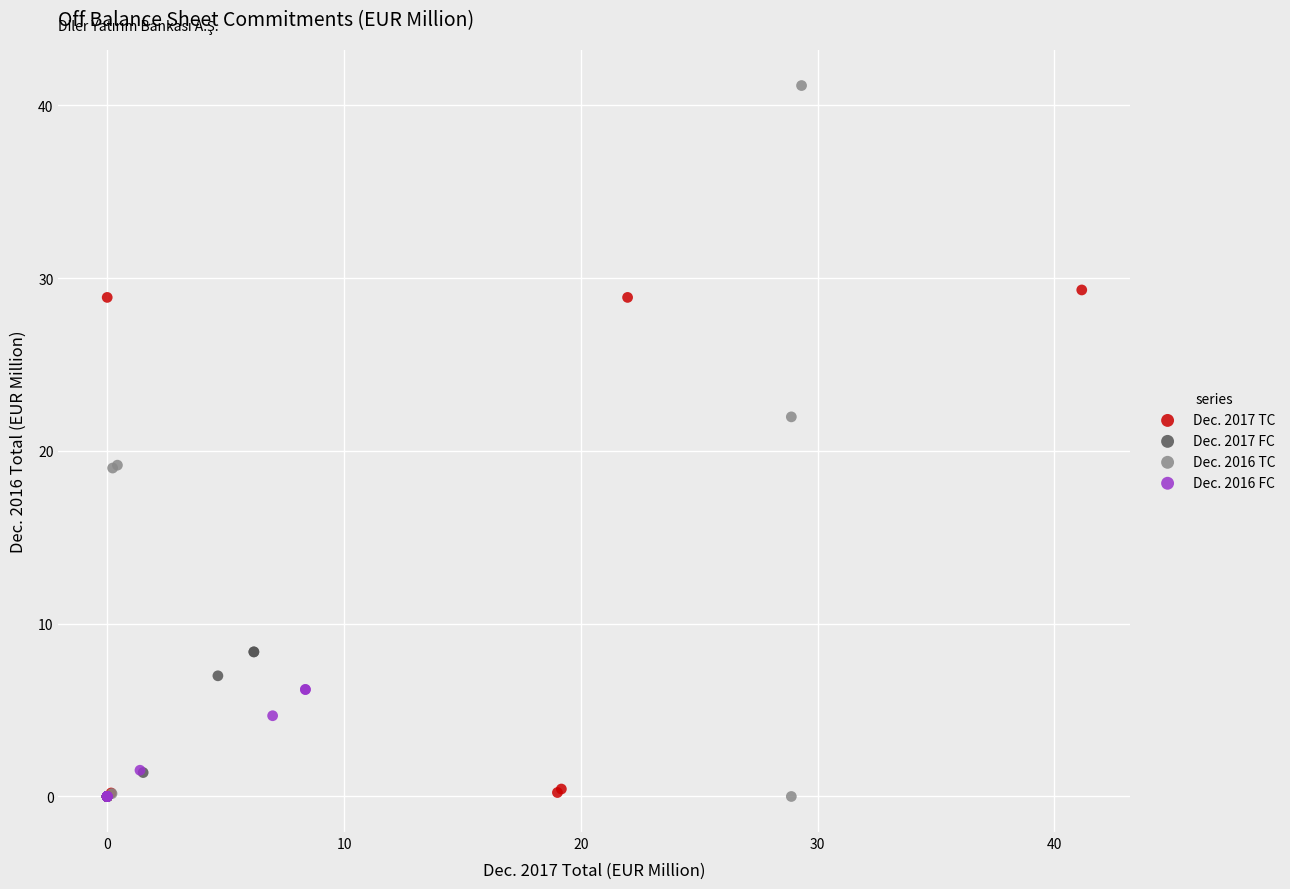

What are all the series names shown in the legend?

Dec. 2017 TC, Dec. 2017 FC, Dec. 2016 TC, Dec. 2016 FC